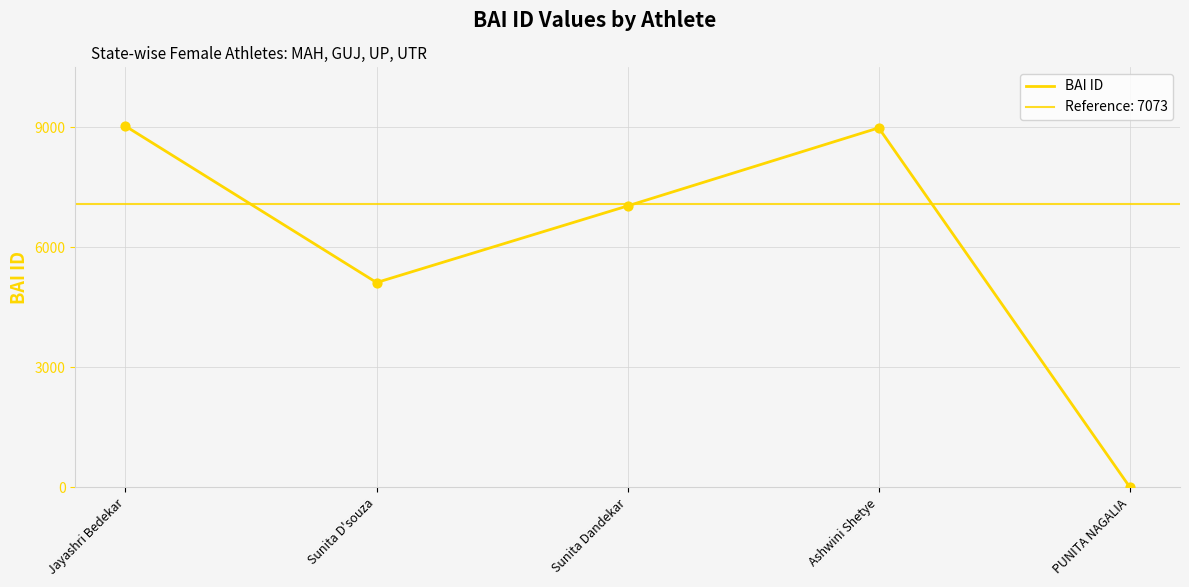

What is the change in value from Sunita Dandekar to PUNITA NAGALIA?

-7026